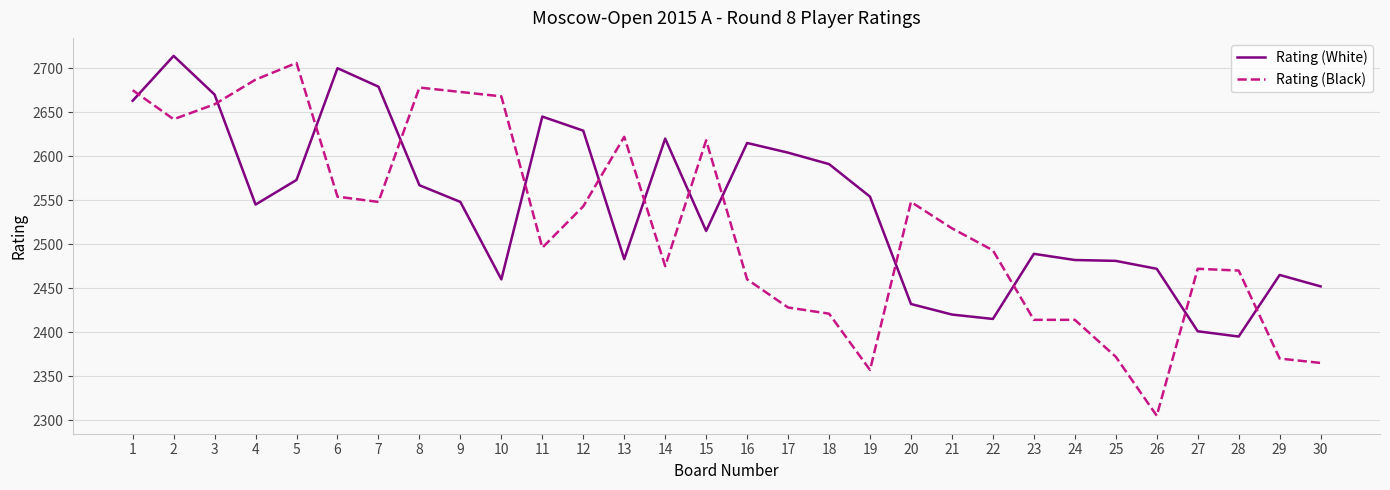

What is the difference between the maximum and minimum values in the Rating (Black) series?

401